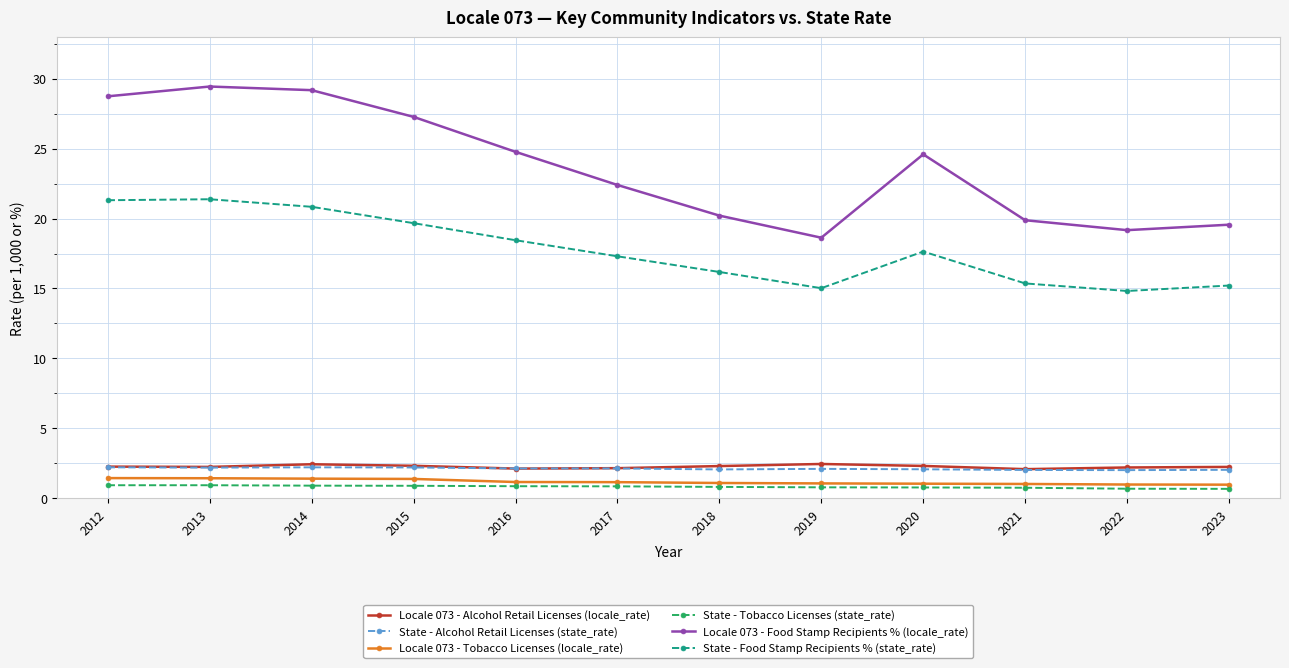

Does the chart have visible grid lines?

Yes